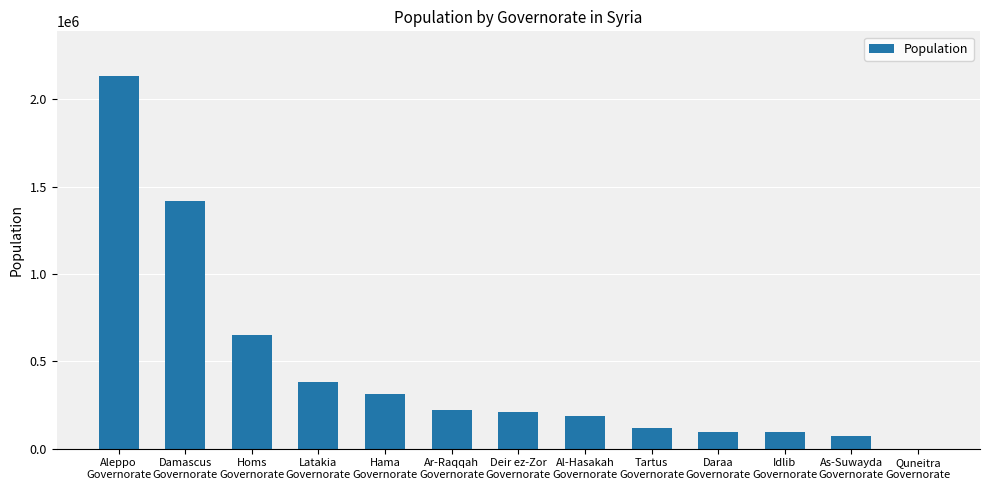

At which label is the value closest to 1066126?

Damascus
Governorate